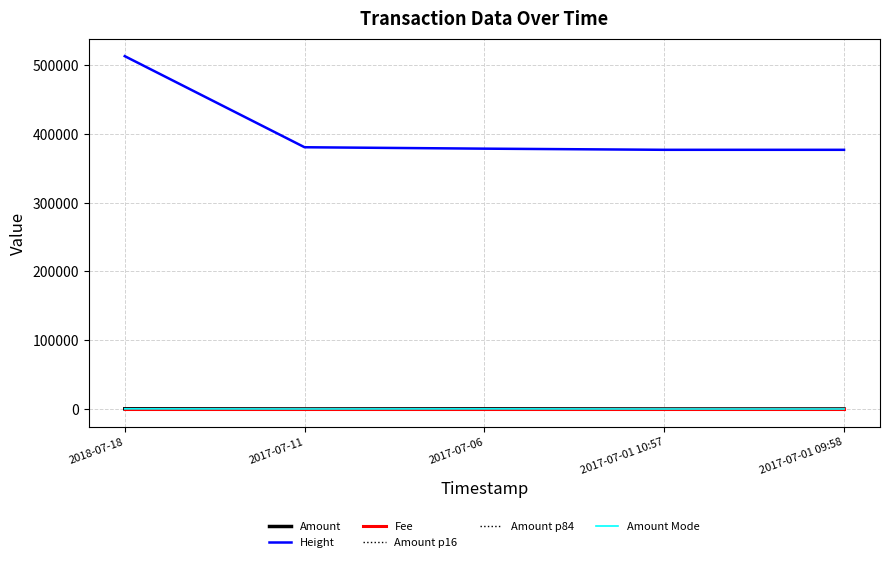

How many lines are shown in the chart?

6